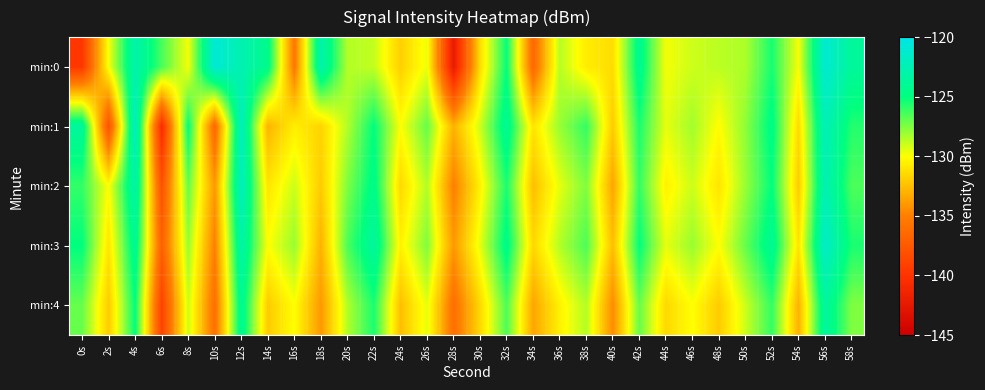

List the series in order of their peak value, highest first.

min:0, min:3, min:1, min:2, min:4